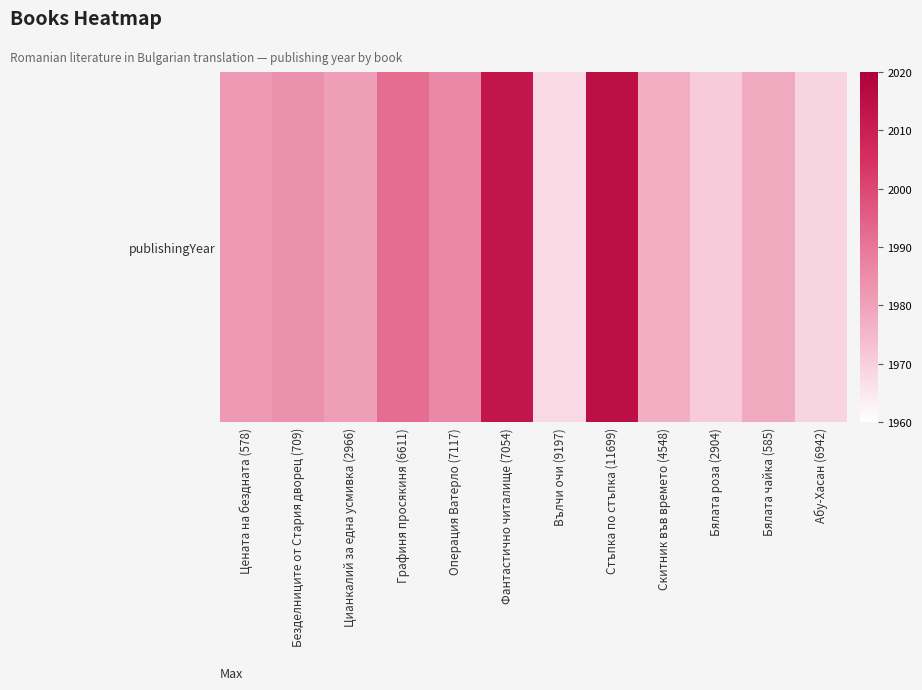

What is the maximum value shown in the chart?

2015